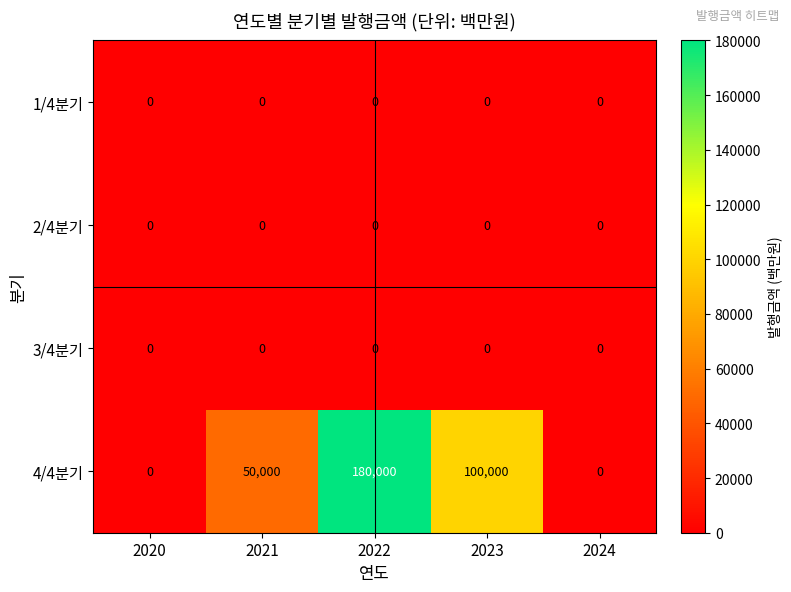

At which category is the sum across all series the highest?

2022